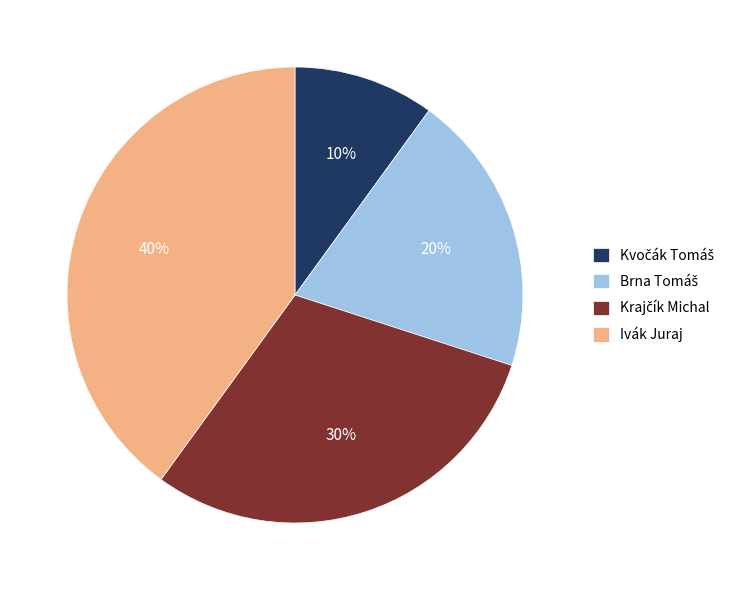

To the nearest percent, what is the difference between the largest and smallest slice percentages?

30%